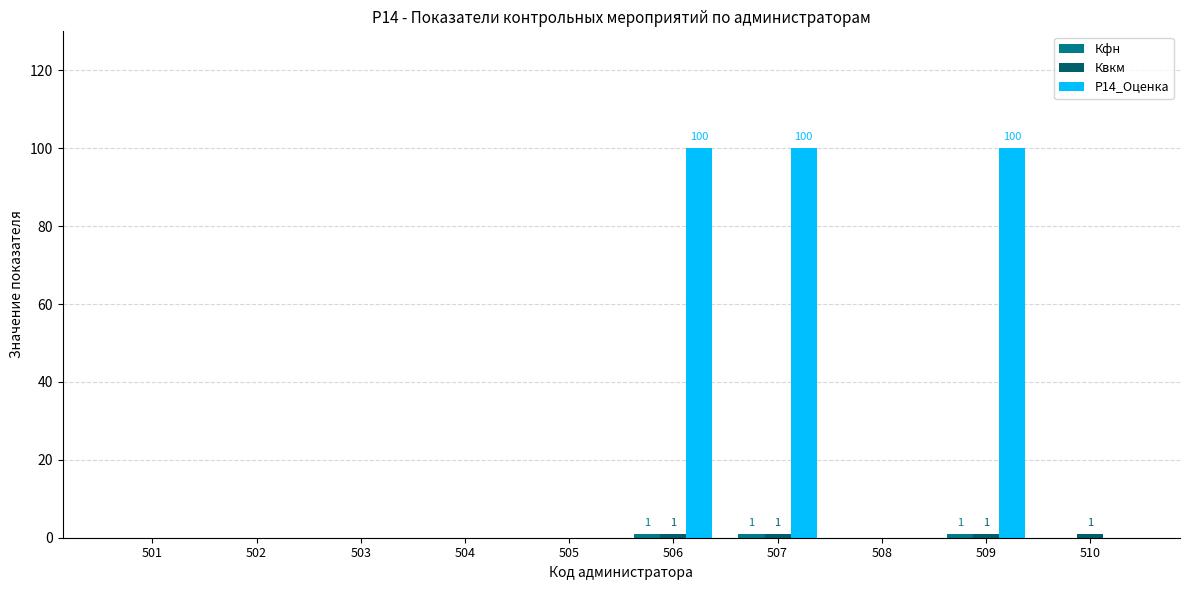

Which series has the largest total across all categories?

Р14_Оценка